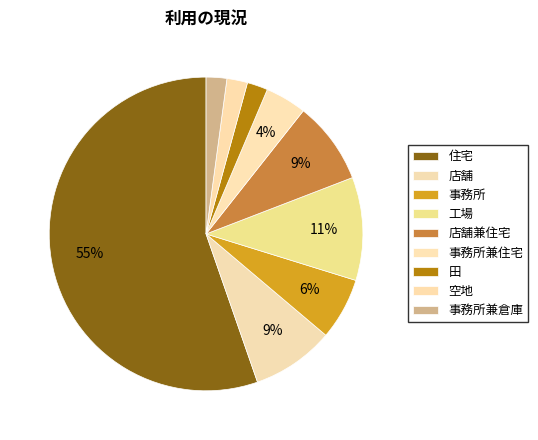

What percentage do 店舗 and 事務所兼倉庫 together represent?

10.6%